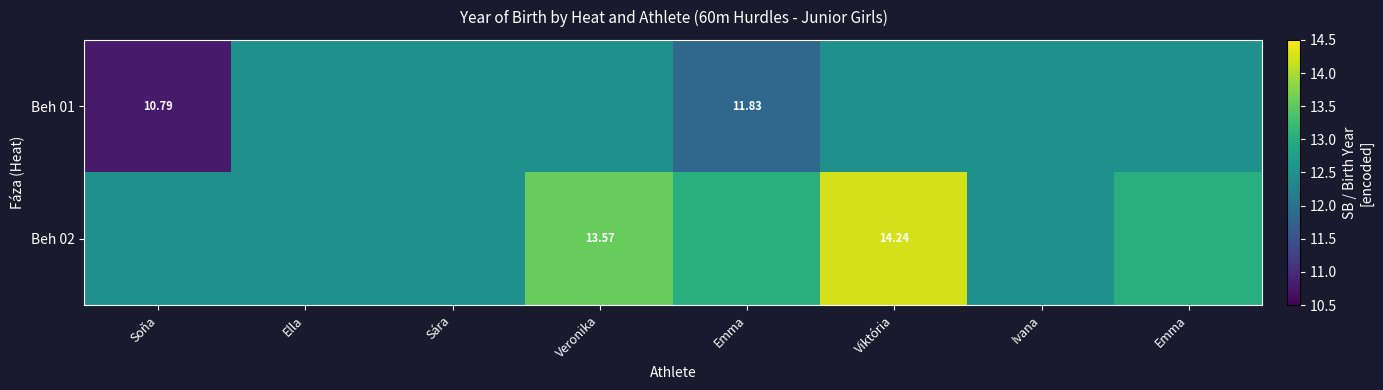

What value does the Beh 01 series have at Soňa?

10.8